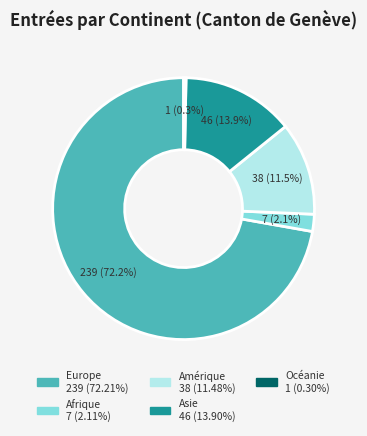

Is the sum of Asie and Europe greater than half?

Yes